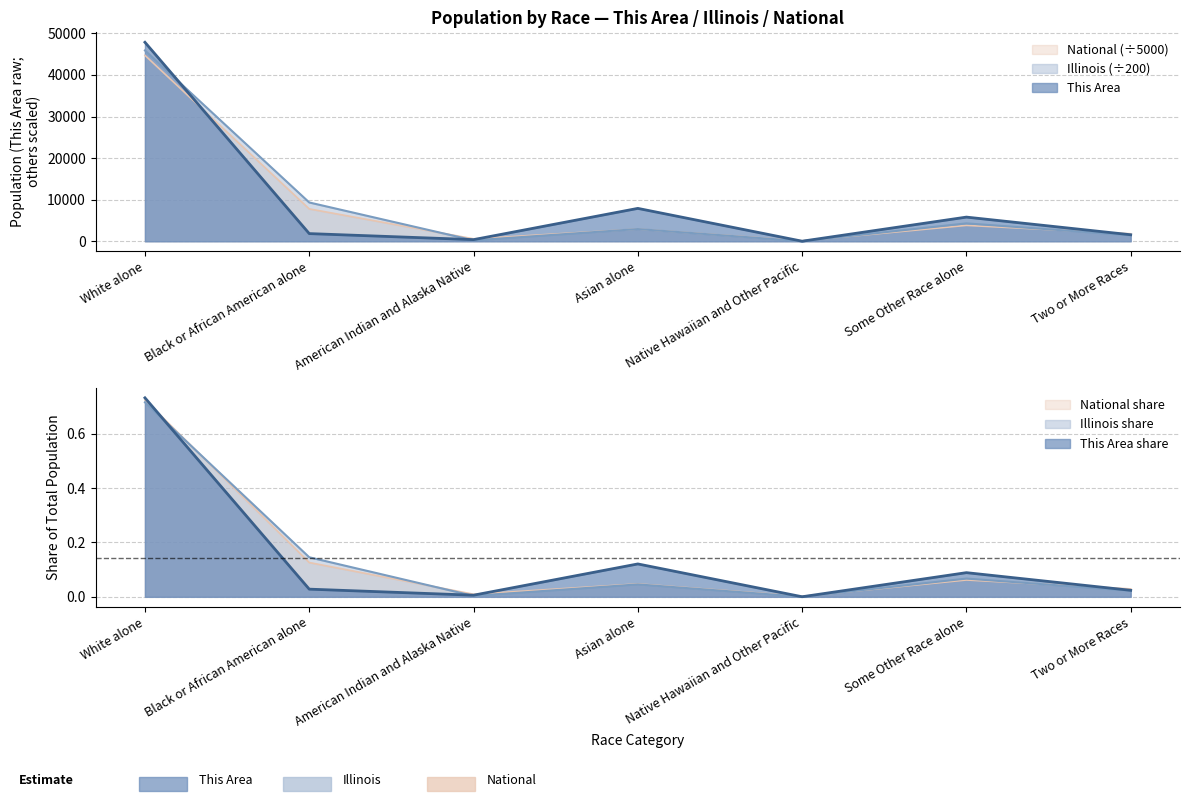

At Two or More Races, list the series in order from smallest to largest.

Illinois, This Area, National